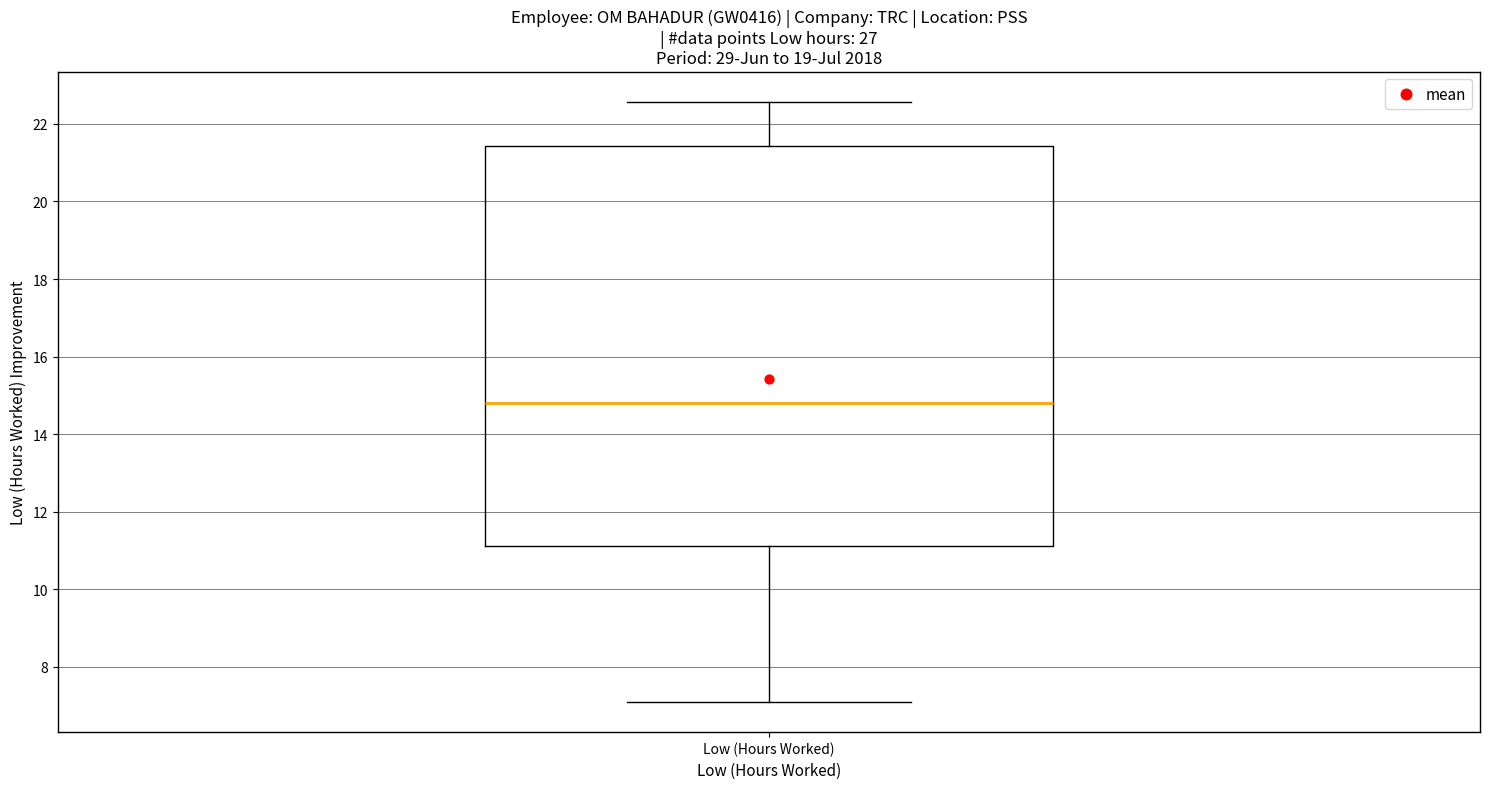

Read this box plot against the y-axis: the position of the median line, the range covered by the box, and the ends of both whiskers. The values are not printed on the chart, so give them approximately, as read against the axis.

median 14.8, box 11.2 to 21.4, whiskers 7.0 to 22.6